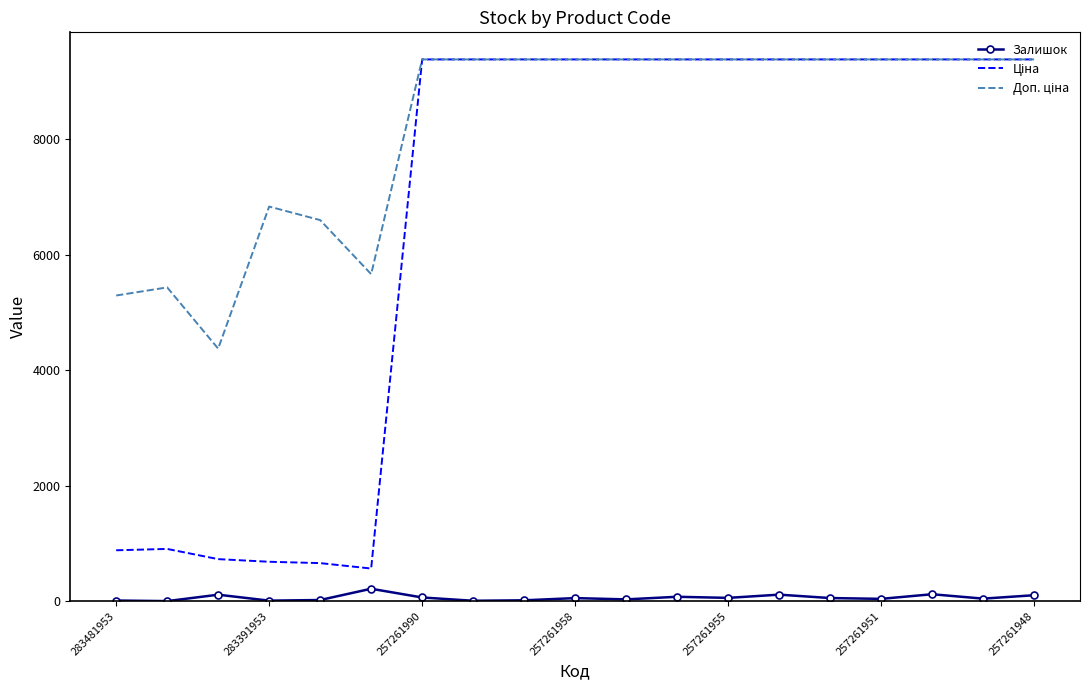

What is the maximum value shown in the chart?

9379.3